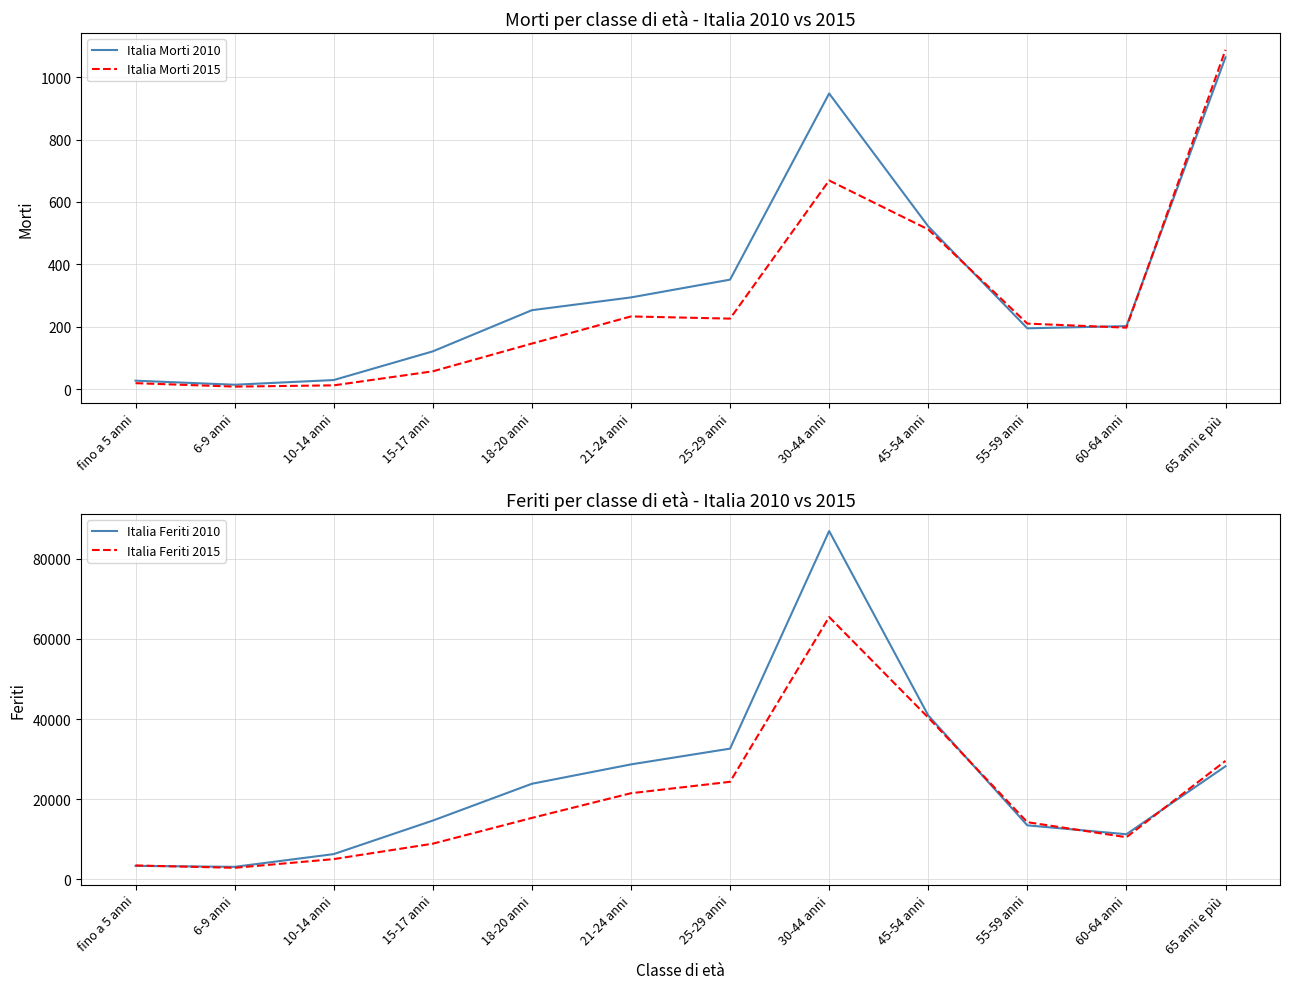

The value of Italia Feriti 2010 at 10-14 anni is 2142. True or false?

False